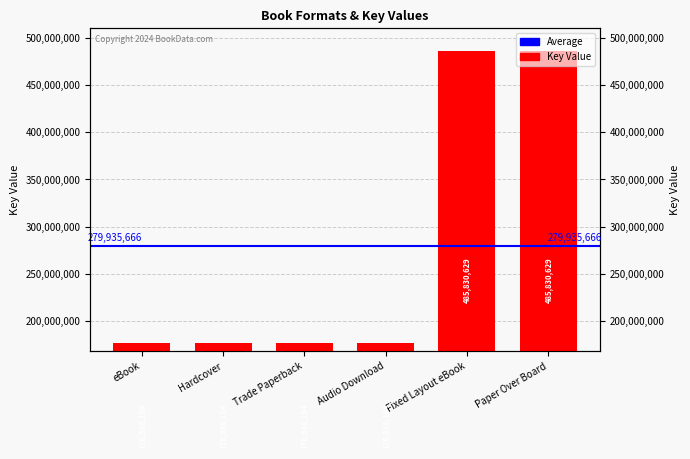

At which category does the chart reach its minimum across all series?

eBook